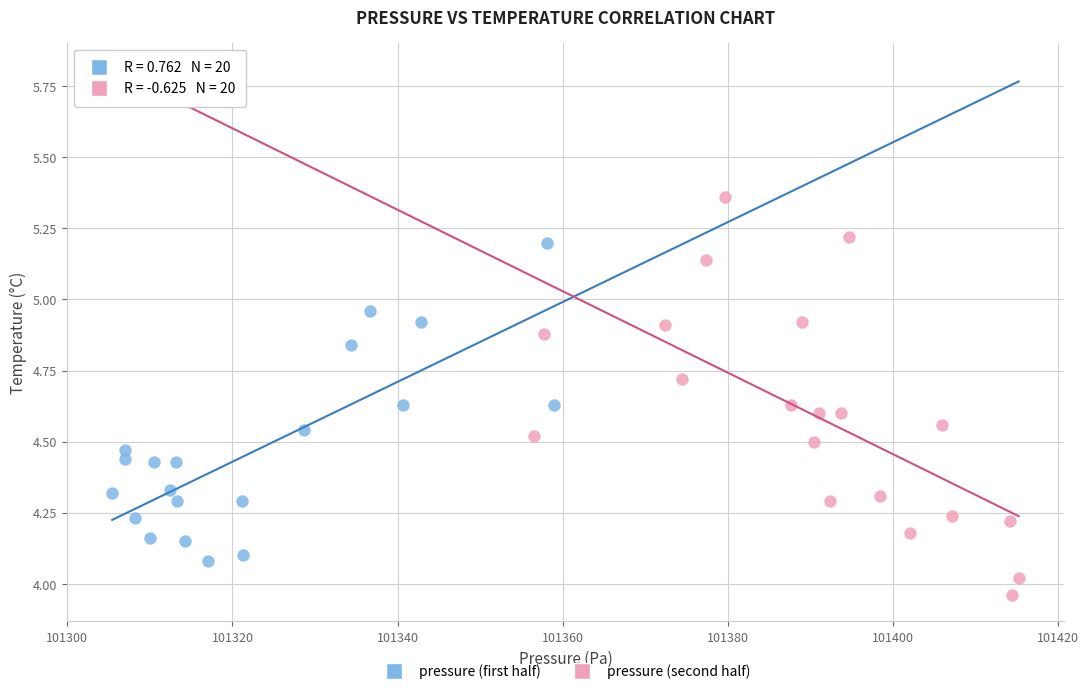

Which series reaches the minimum Y coordinate?

pressure (second half)